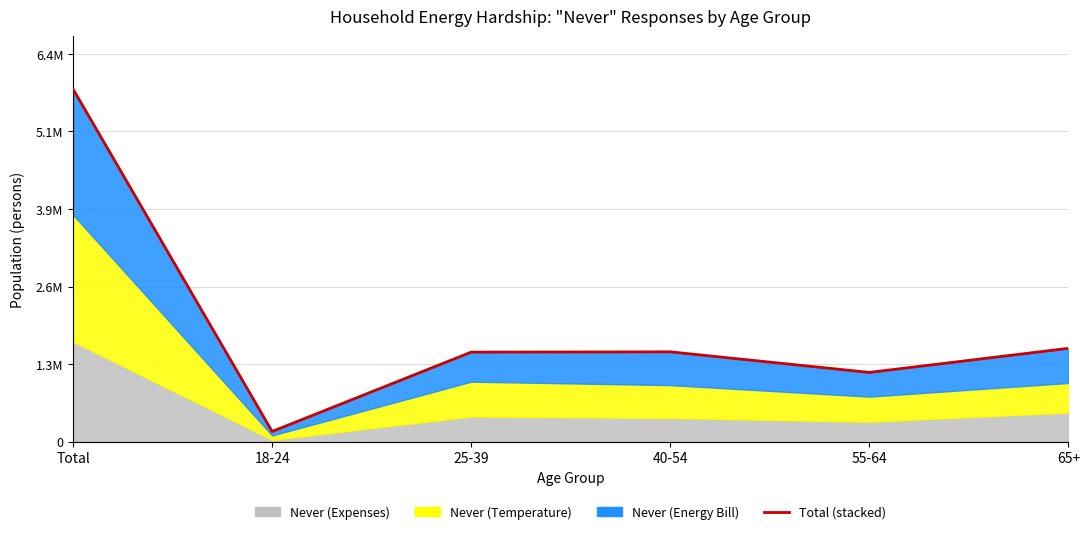

What is the ratio of the value at 25-39 to the value at 65+?

1.0